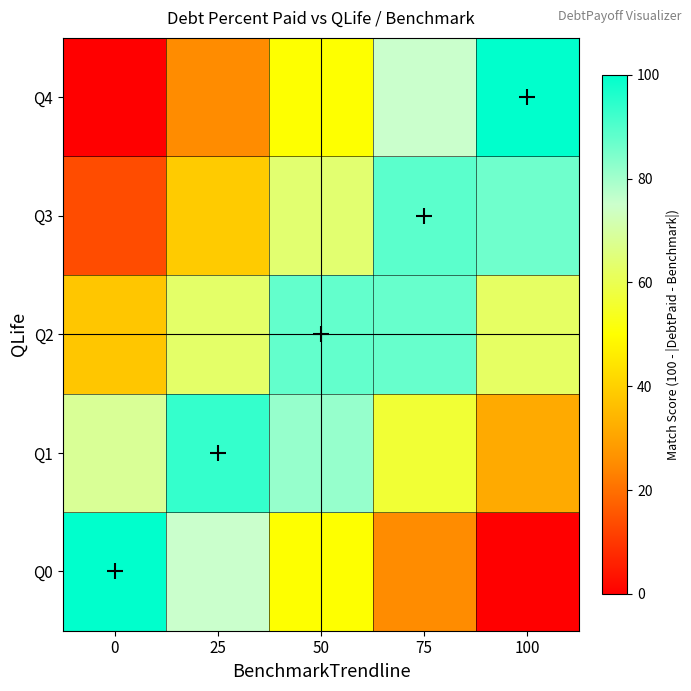

Rank the series by their maximum value, from lowest to highest.

Q2, Q3, Q1, Q0, Q4